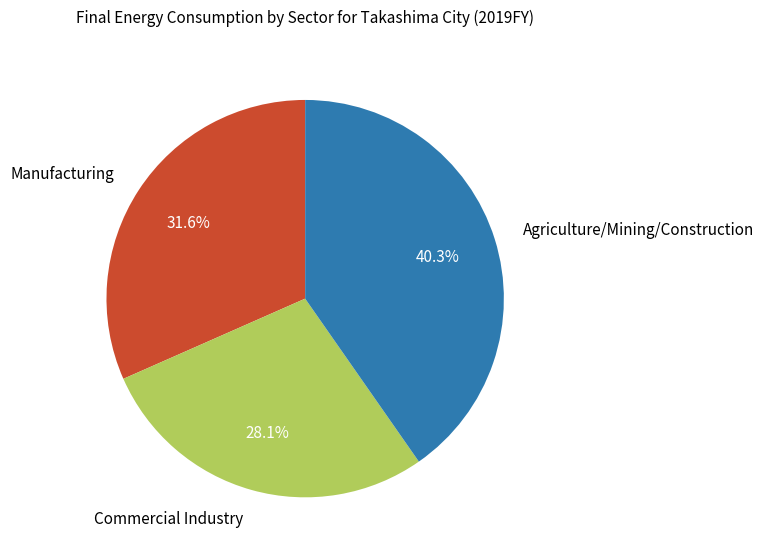

What is the total percentage of Agriculture/Mining/Construction and Commercial Industry?

68.4%